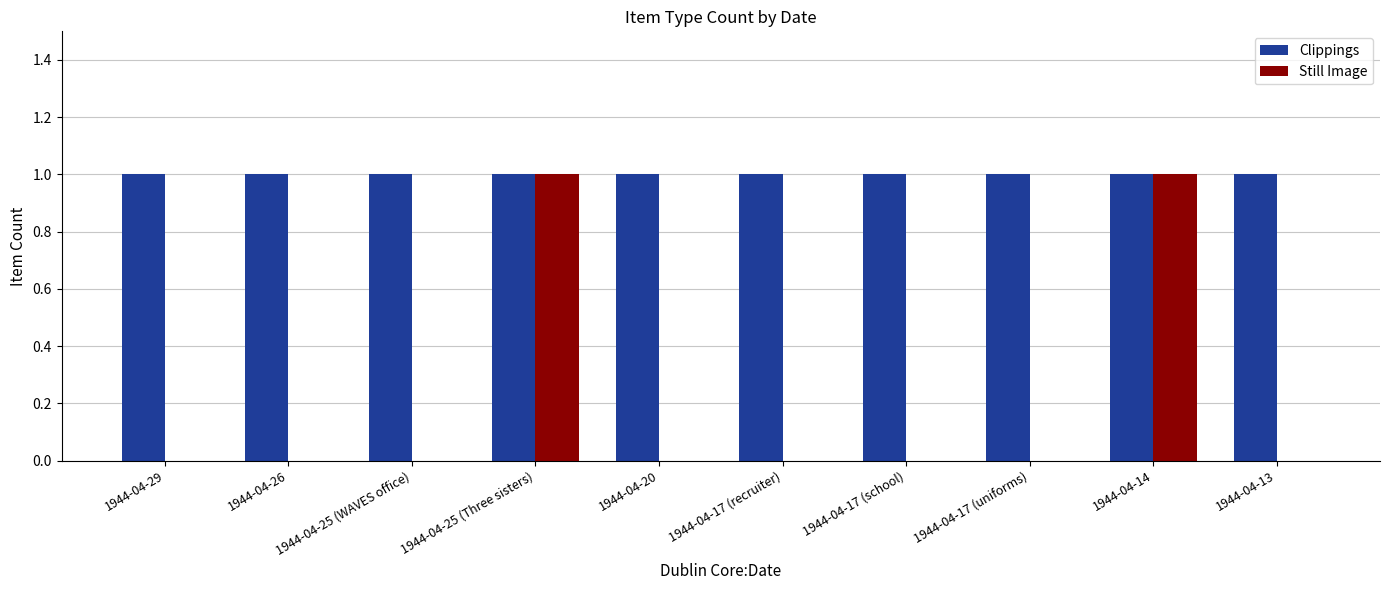

How many distinct data groups are displayed?

2